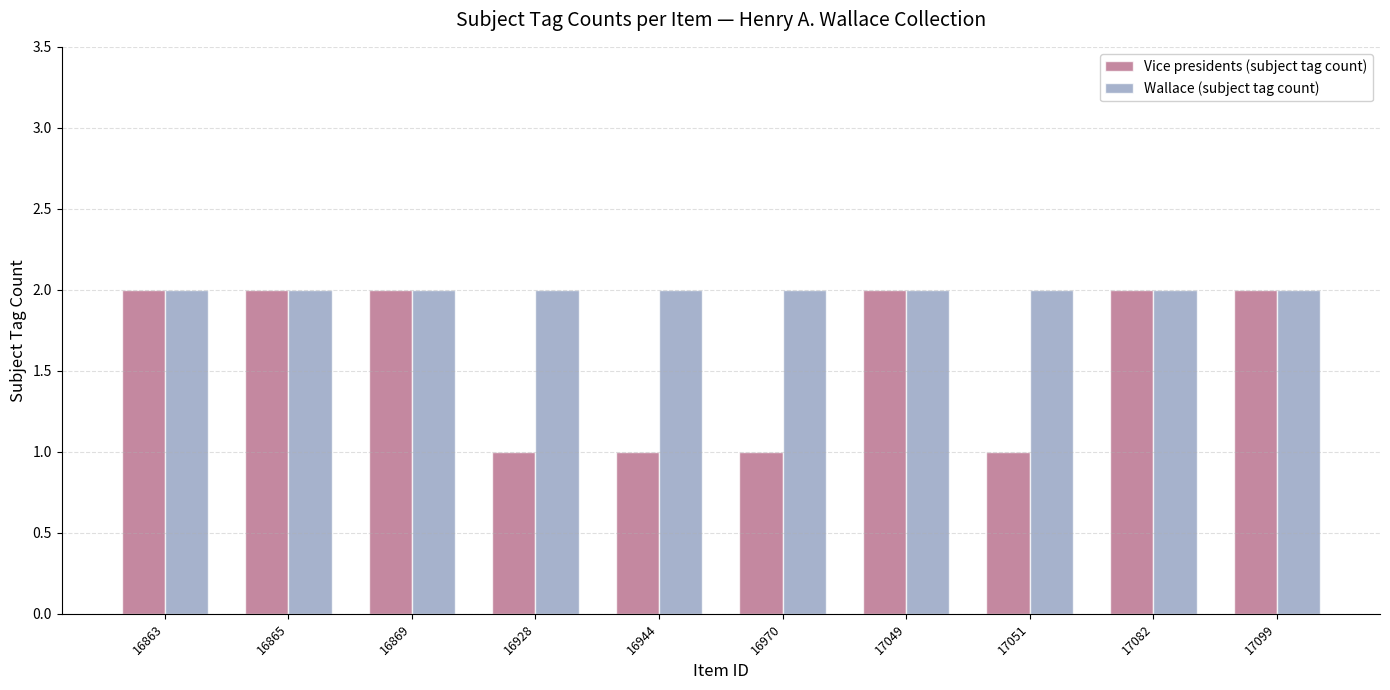

Which series has the largest total across all categories?

Wallace (subject tag count)